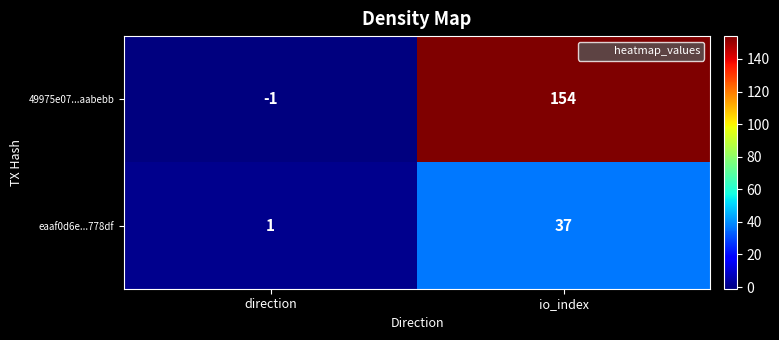

Which series has the largest total across all categories?

49975e07...aabebb